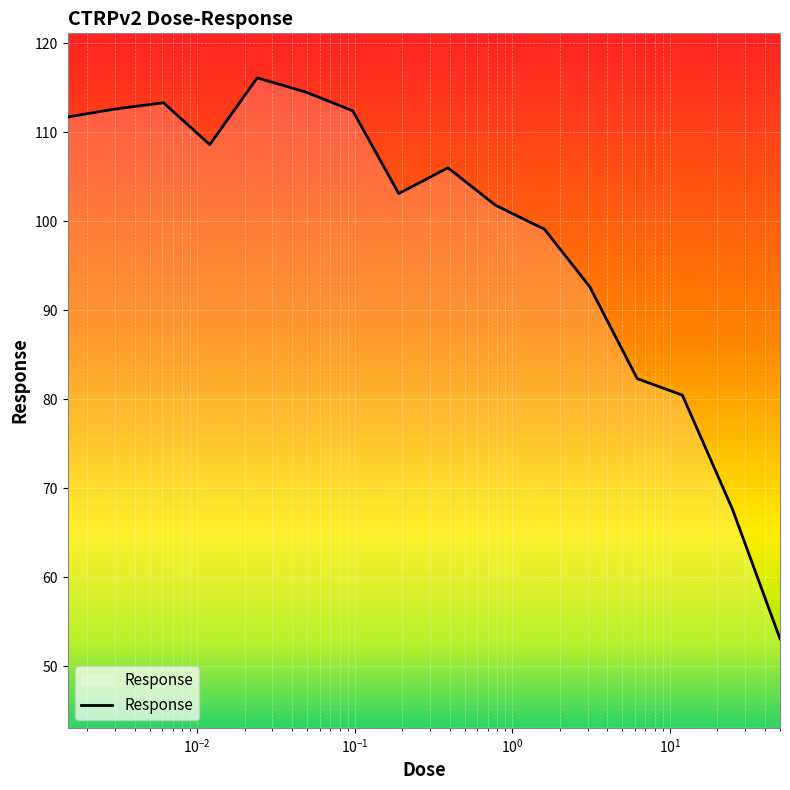

What is the difference between the maximum and minimum values?

63.0